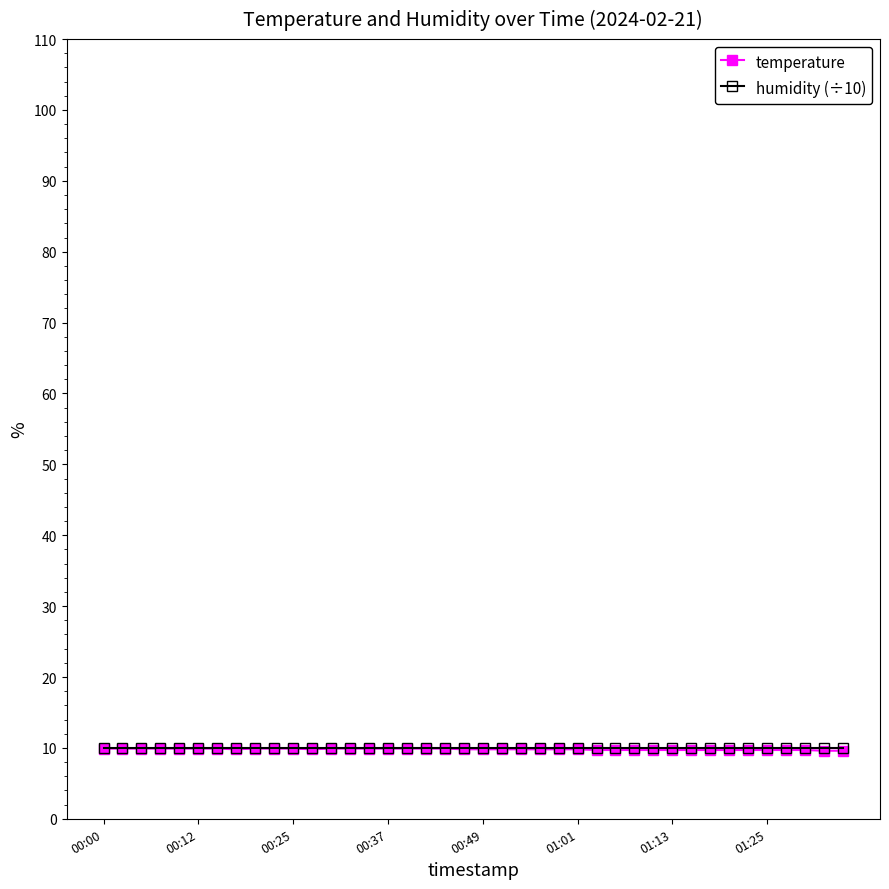

What is the difference between the maximum and minimum values in the temperature series?

0.3